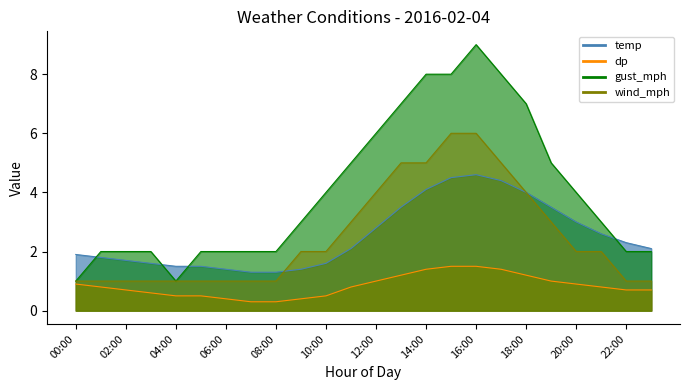

What is the minimum value shown in the chart?

0.3